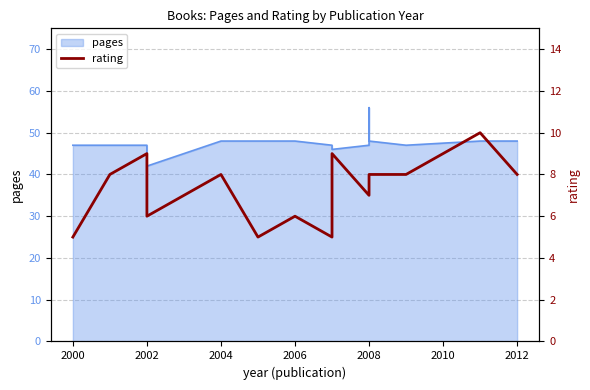

At which category does the data reach its first local peak?

2002